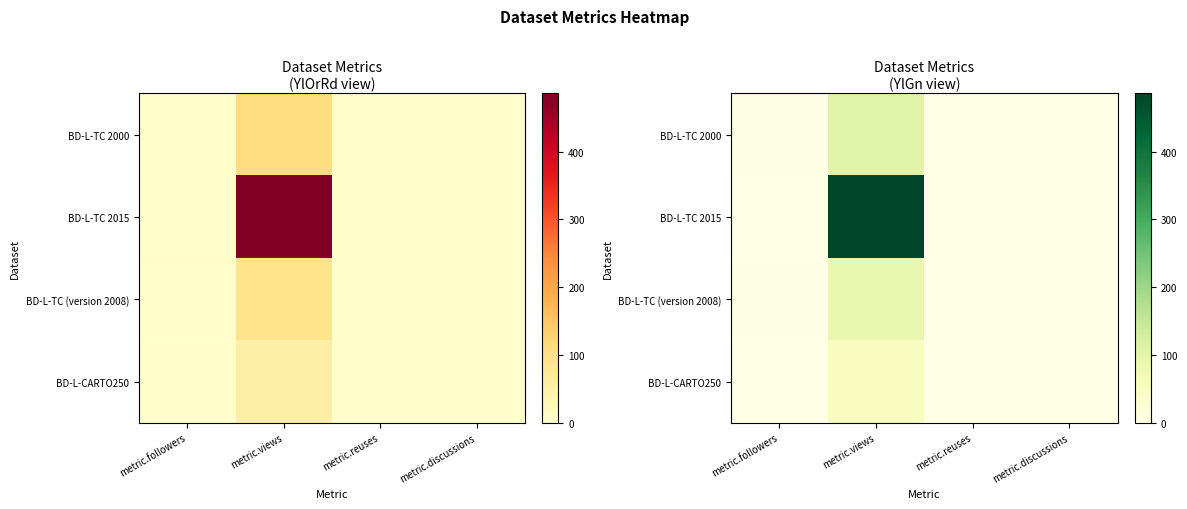

Rank the categories by BD-L-TC 2015 value from highest to lowest.

metric.views, metric.reuses, metric.discussions, metric.followers